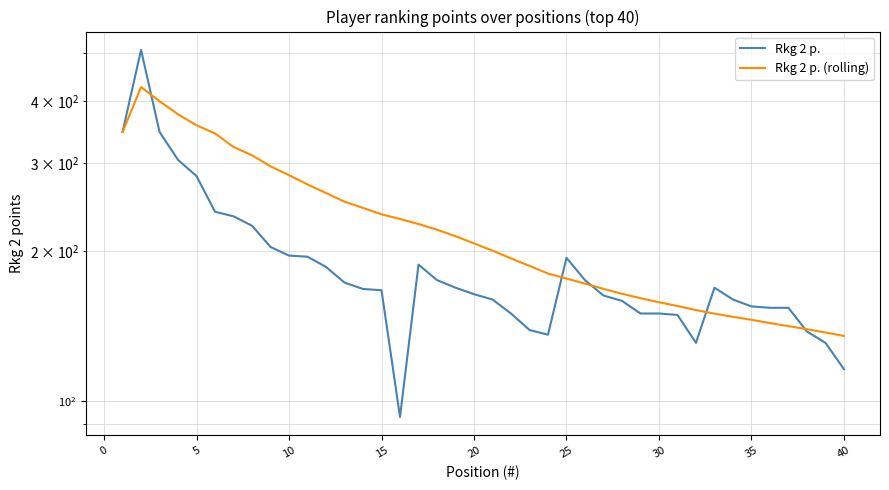

Which series ends up on top after the final intersection of Rkg 2 p. (rolling) and Rkg 2 p.?

Rkg 2 p. (rolling)